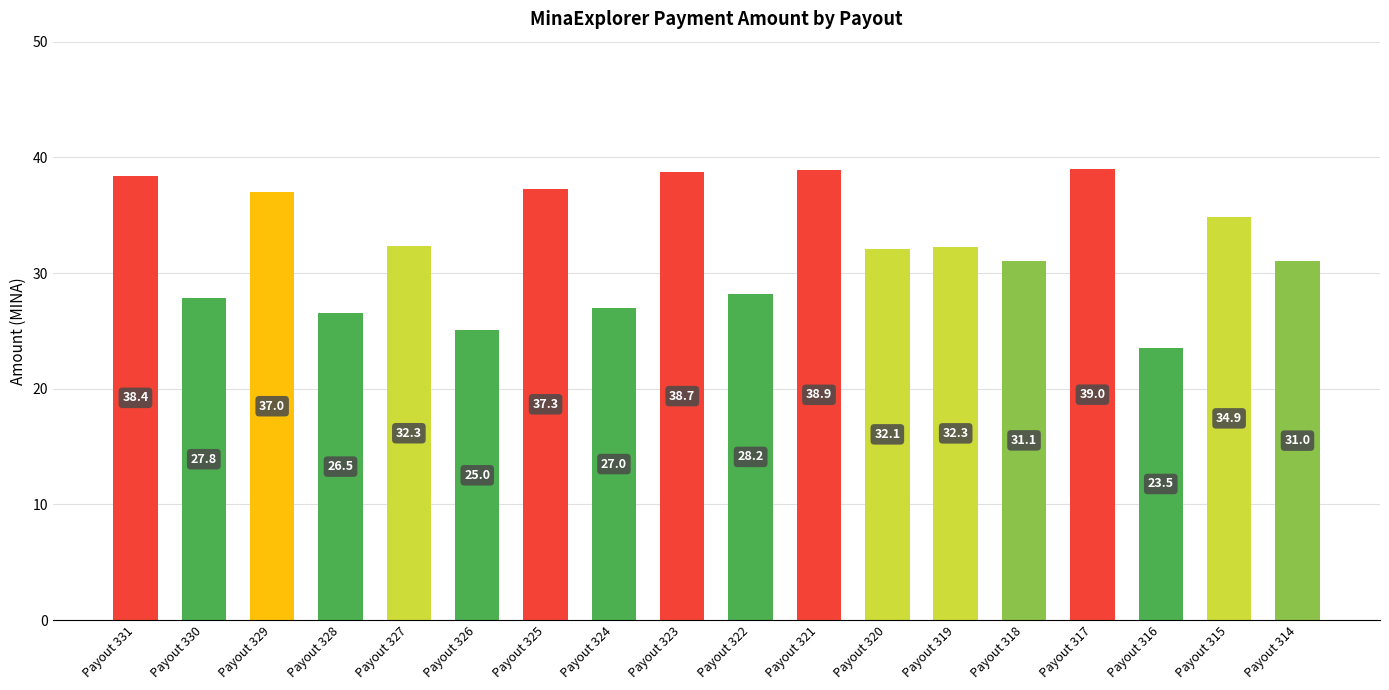

What is the value of the 17th bar from the left?

34.9